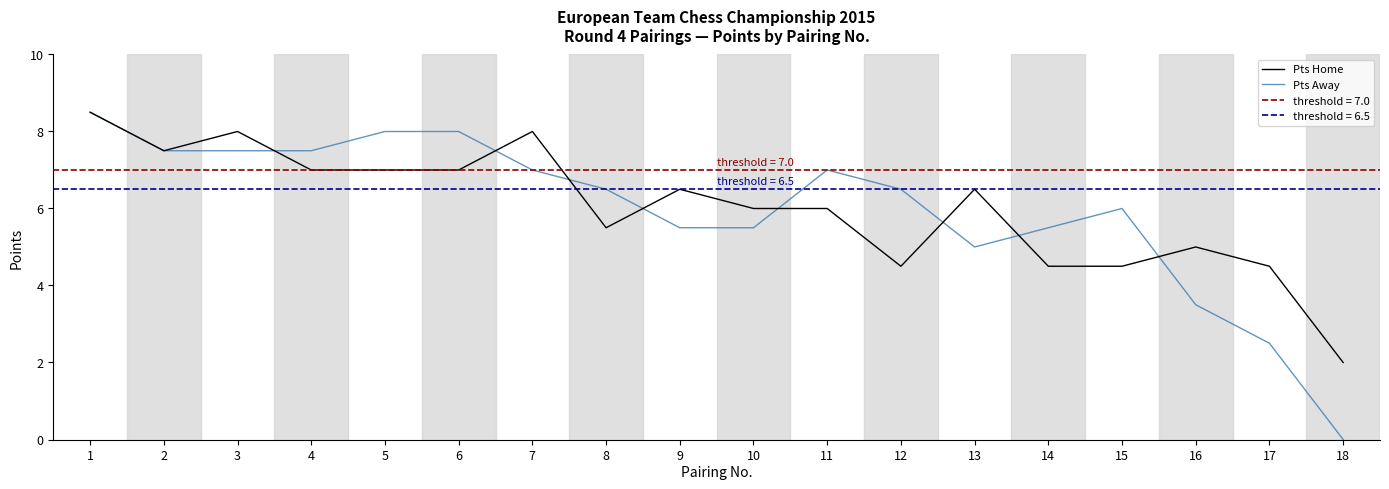

What is the difference between the second highest and second lowest values in the Pts Home series?

3.5